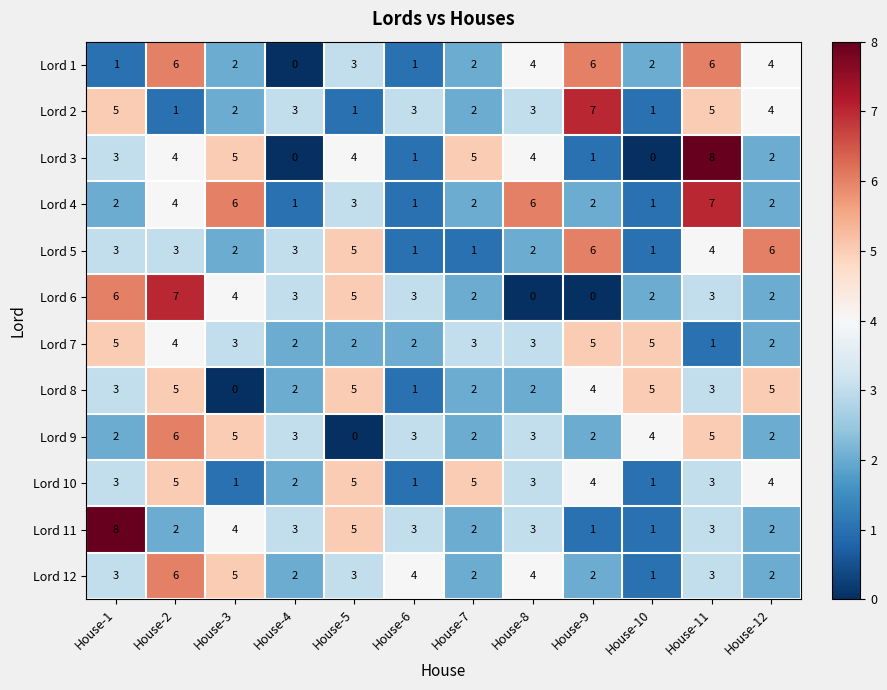

What is the greatest value displayed?

8